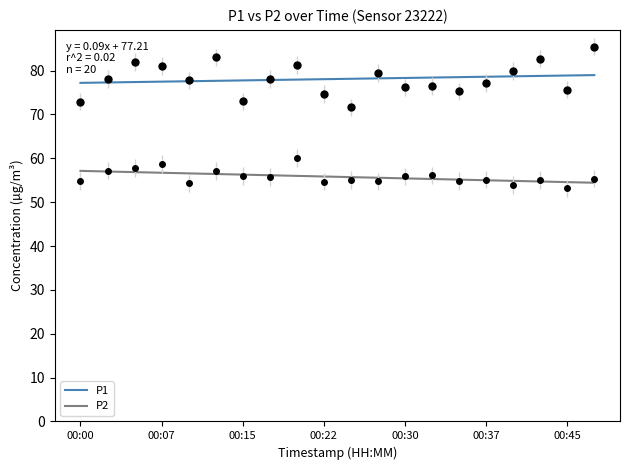

The value of P1 at 11 is 107.1. True or false?

False